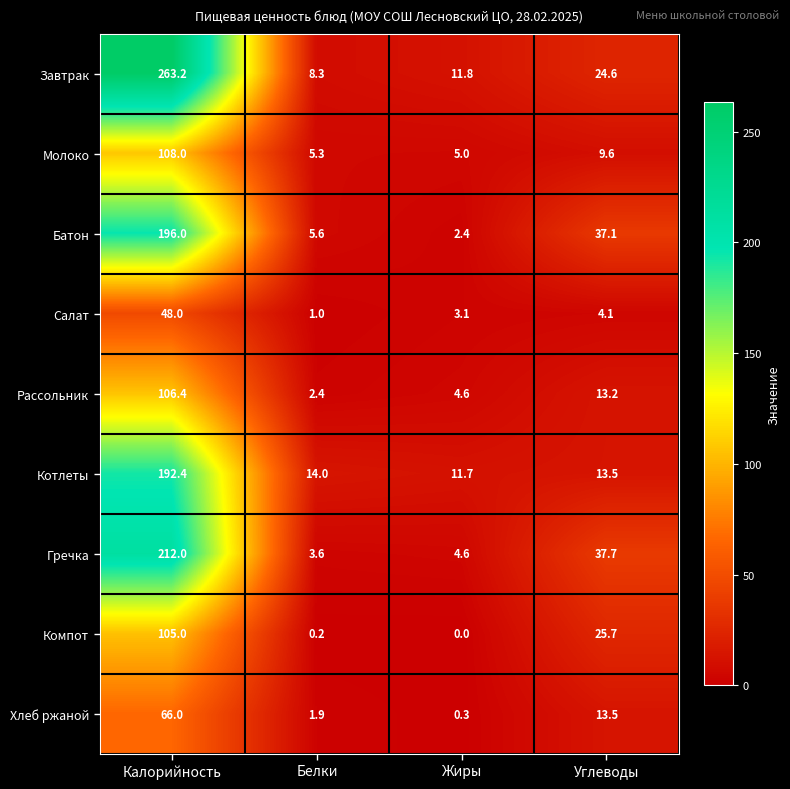

True or false: Батон has a value of 48.8 at Углеводы.

False